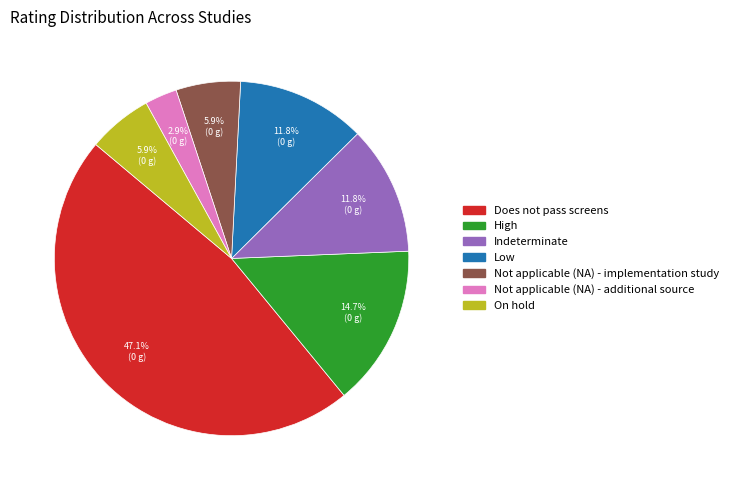

What is the smallest slice in the pie chart?

Not applicable (NA) - additional source